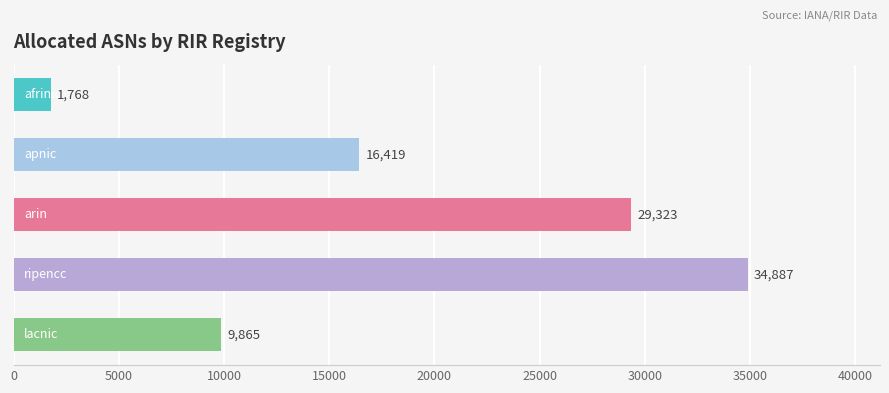

What is the difference between the maximum and second lowest values?

25022